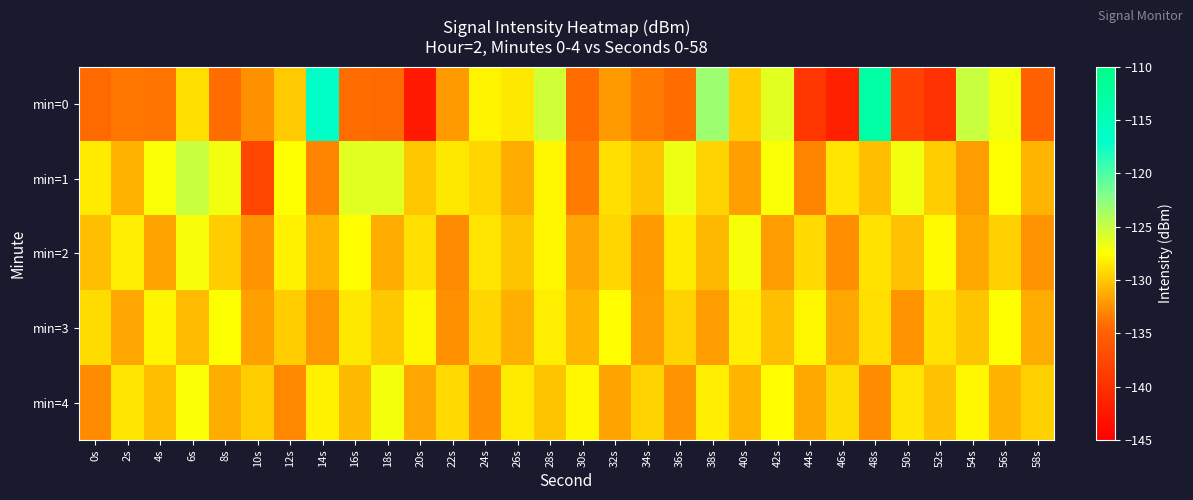

Rank the series at 34s from highest to lowest value.

min=4, min=1, min=3, min=2, min=0